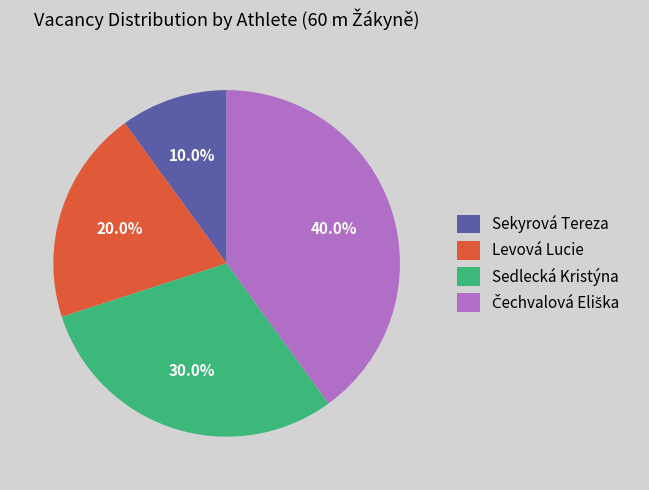

What is the ratio of the value at Sekyrová Tereza to the value at Sedlecká Kristýna?

0.3